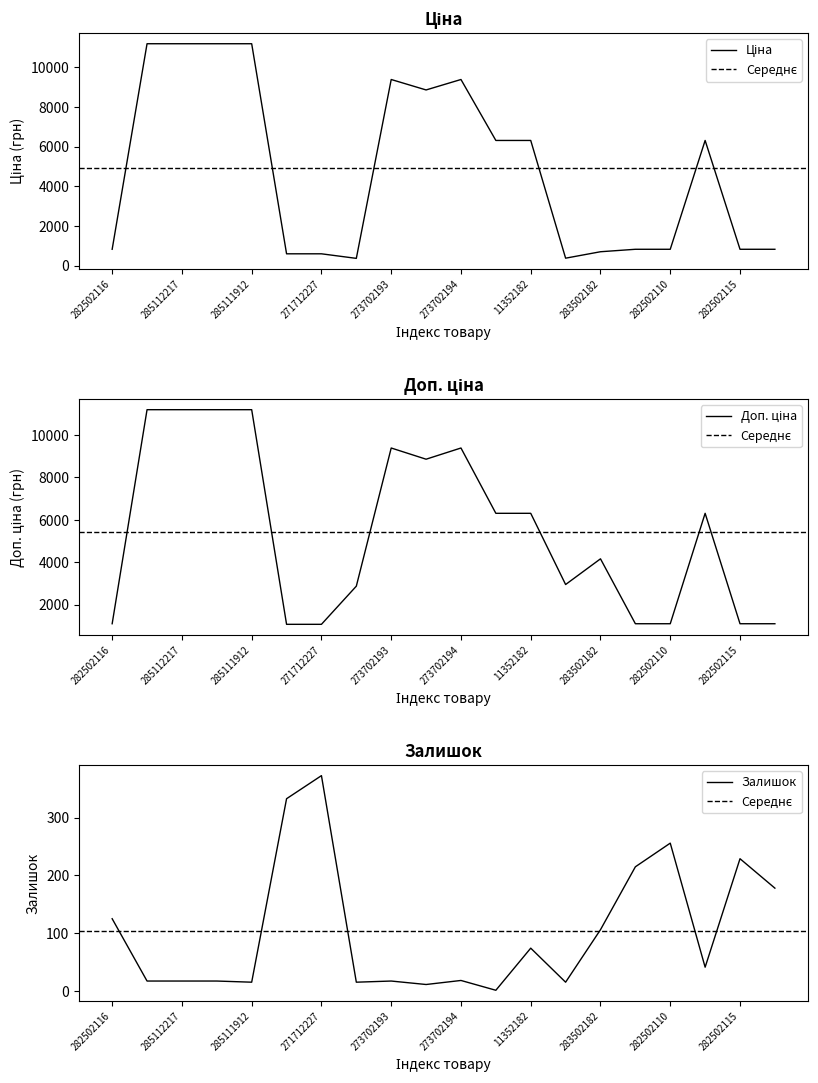

What is the spread (max minus min) of values at 285111912?

11173.2